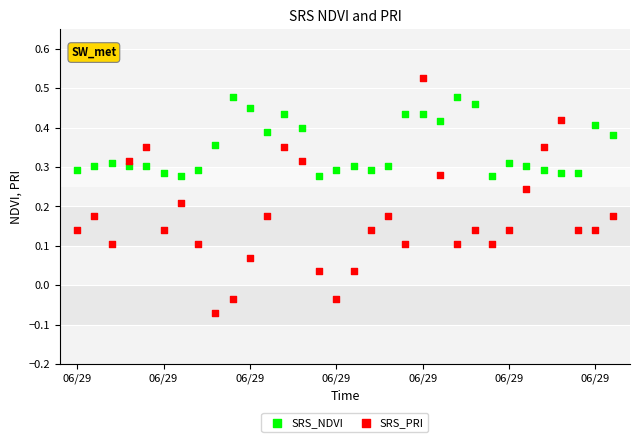

Across all data points, what is the range of Y values (max minus min)?

0.6